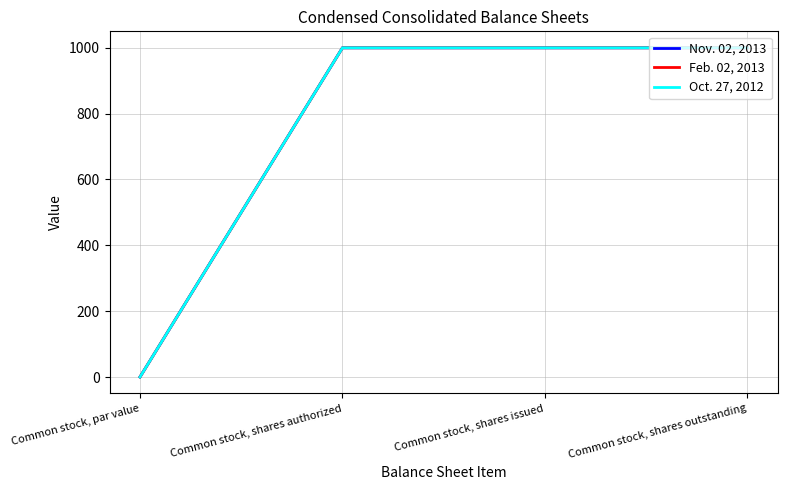

Which series has the largest total across all categories?

Nov. 02, 2013